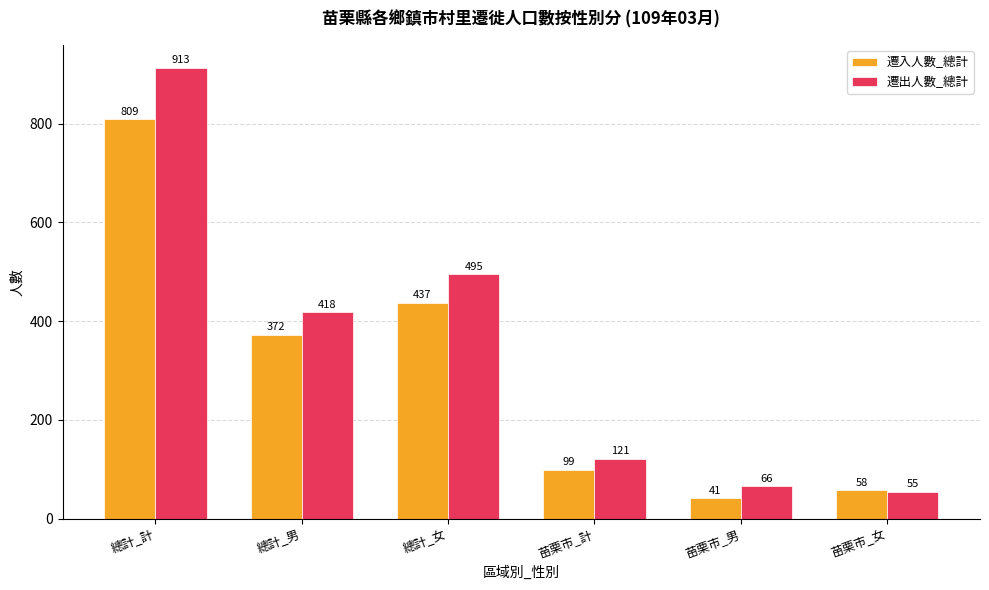

Reading right to left, transcribe all the data shown in this chart.

遷入人數_總計: 58	41	99	437	372	809
遷出人數_總計: 55	66	121	495	418	913